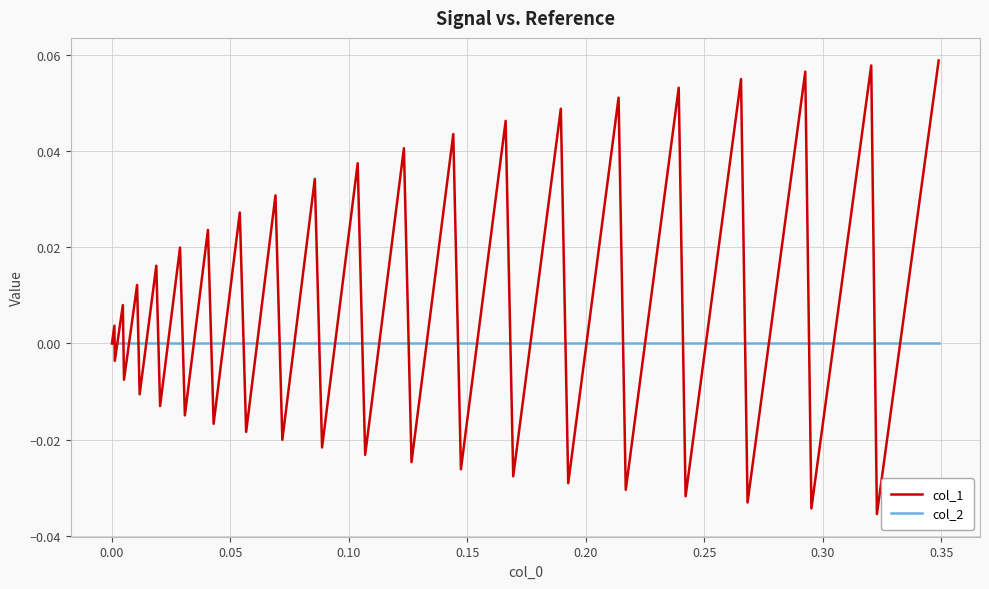

Which series has the widest spread of values?

col_1